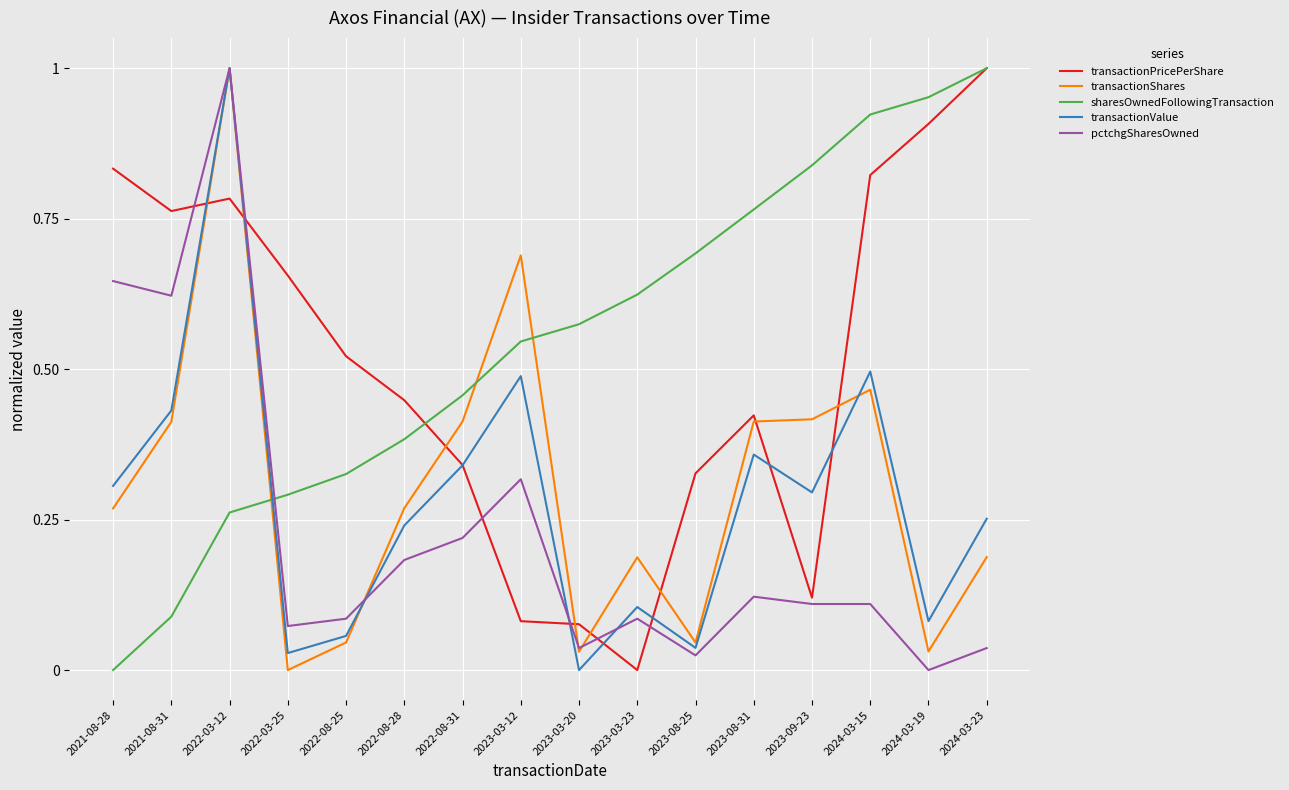

Between 2021-08-31 and 2024-03-15, which series saw the biggest shift?

sharesOwnedFollowingTransaction